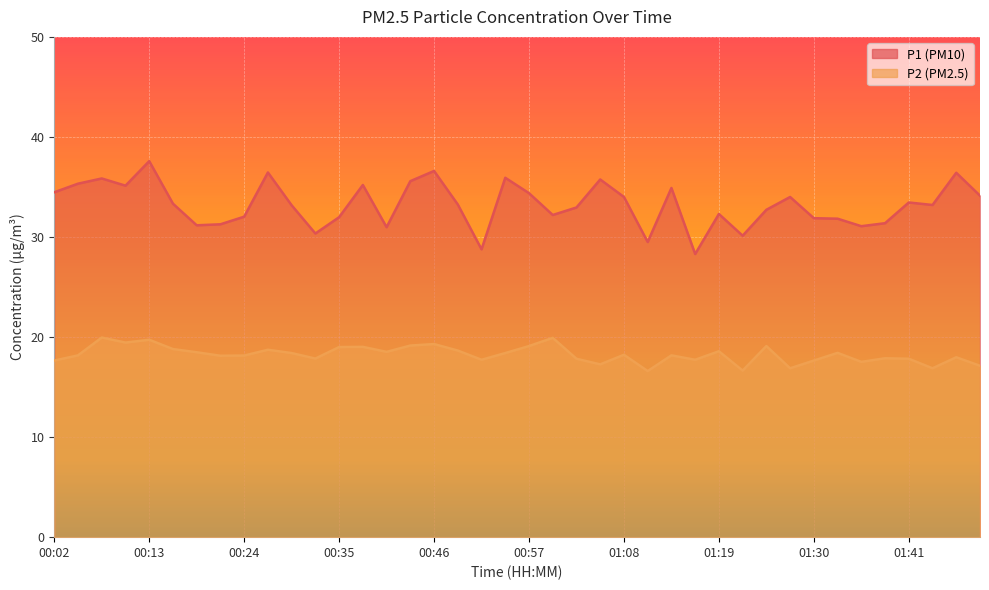

The P2 series shows 30.3 at 00:32. True or false?

False